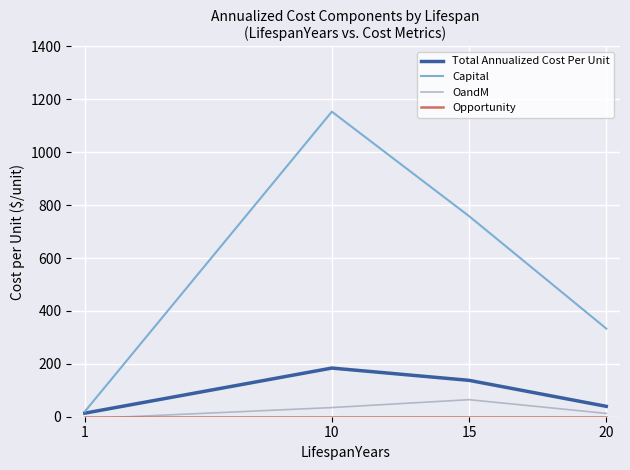

At which category is the sum across all series the highest?

10